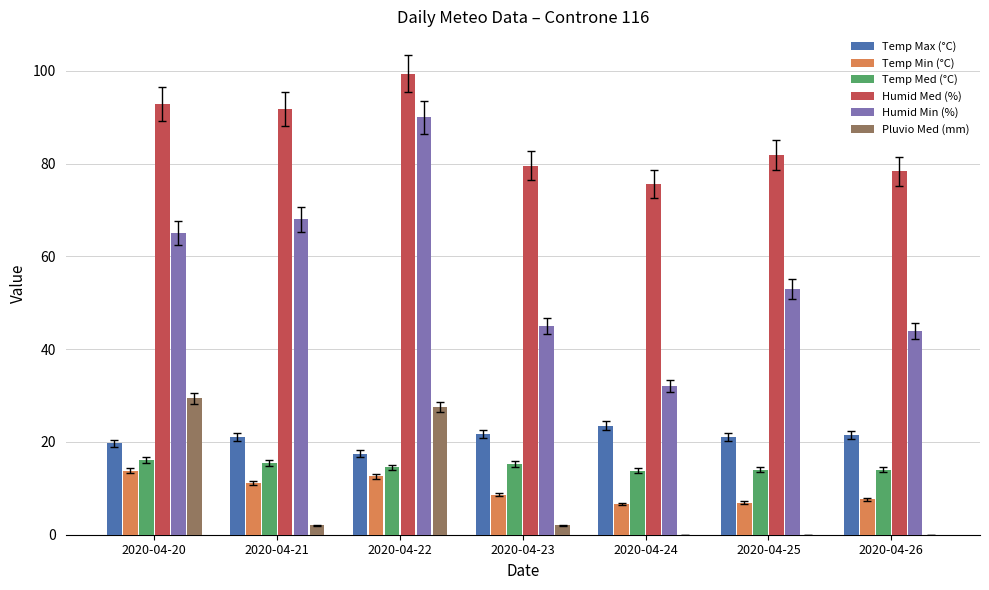

Is it true that Humid Min (%) equals 45.0 at 2020-04-23?

True